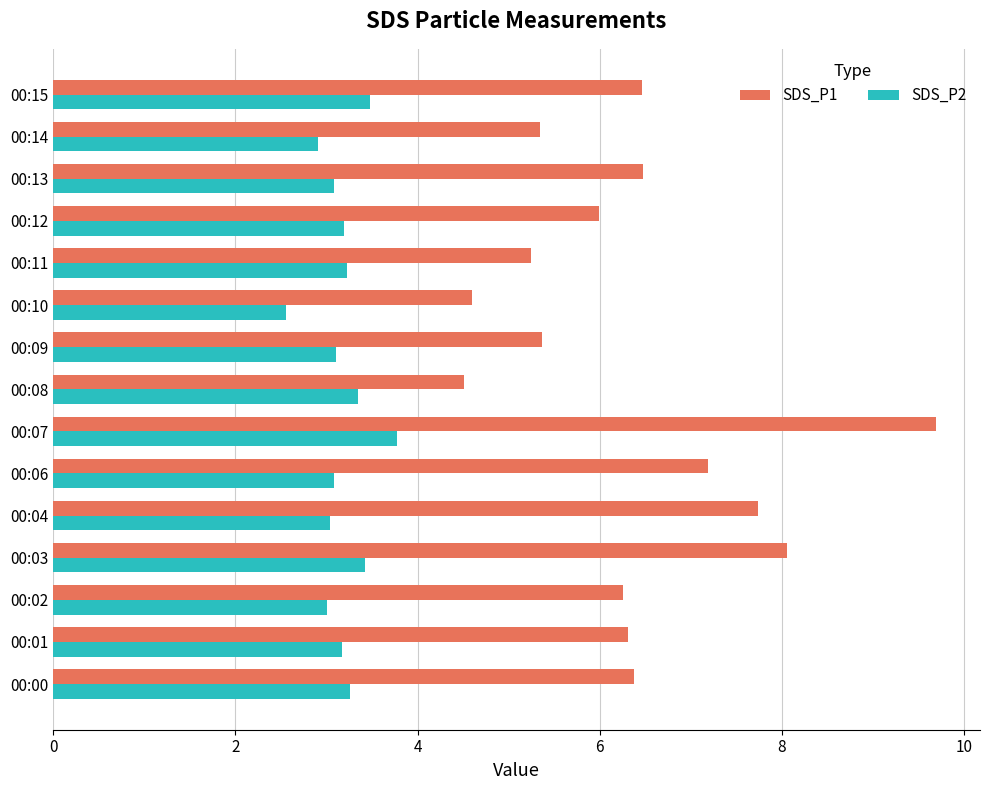

What is the difference between the highest and lowest values at 00:03?

4.6